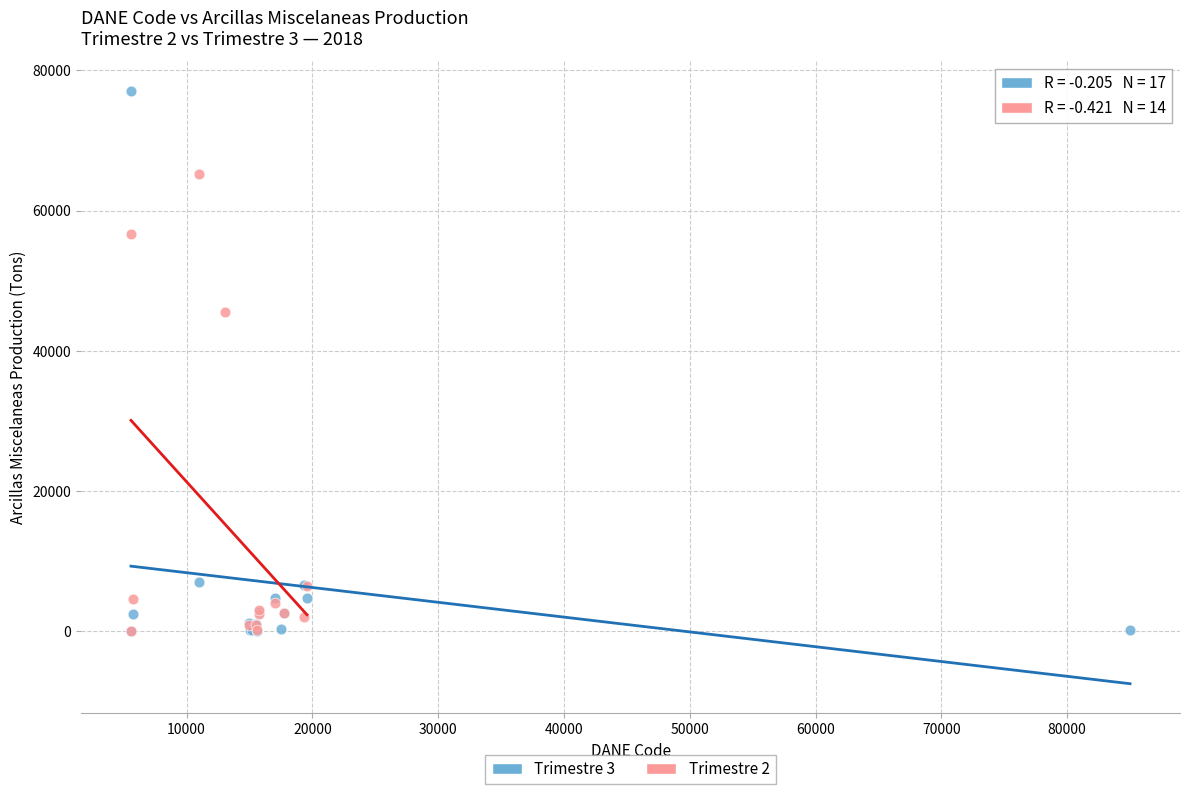

Which series has the widest spread of Y values?

Trimestre 3